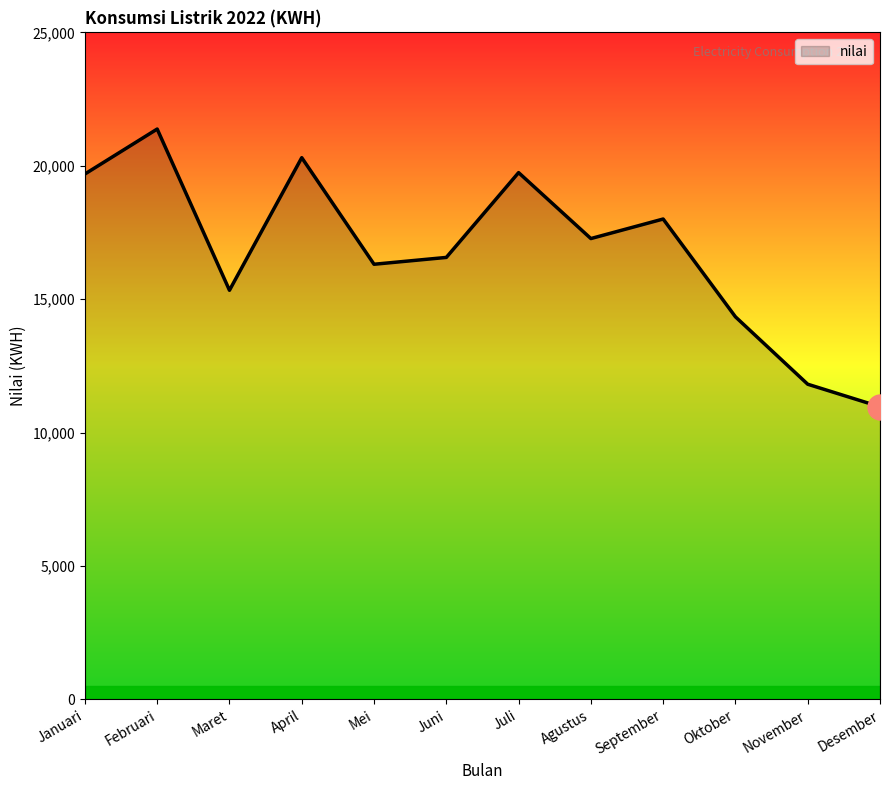

What is the difference between the maximum and minimum values?

10408